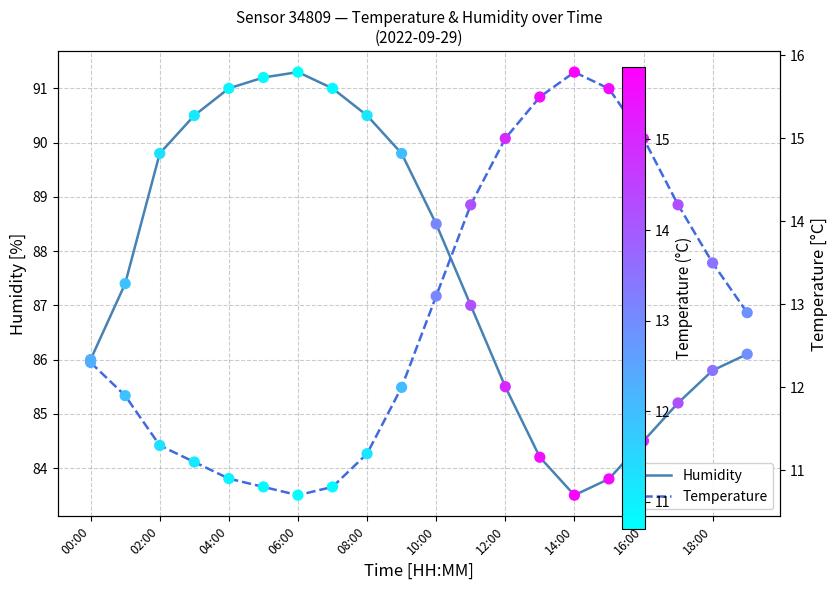

What is the total value across all series at 13?

99.7